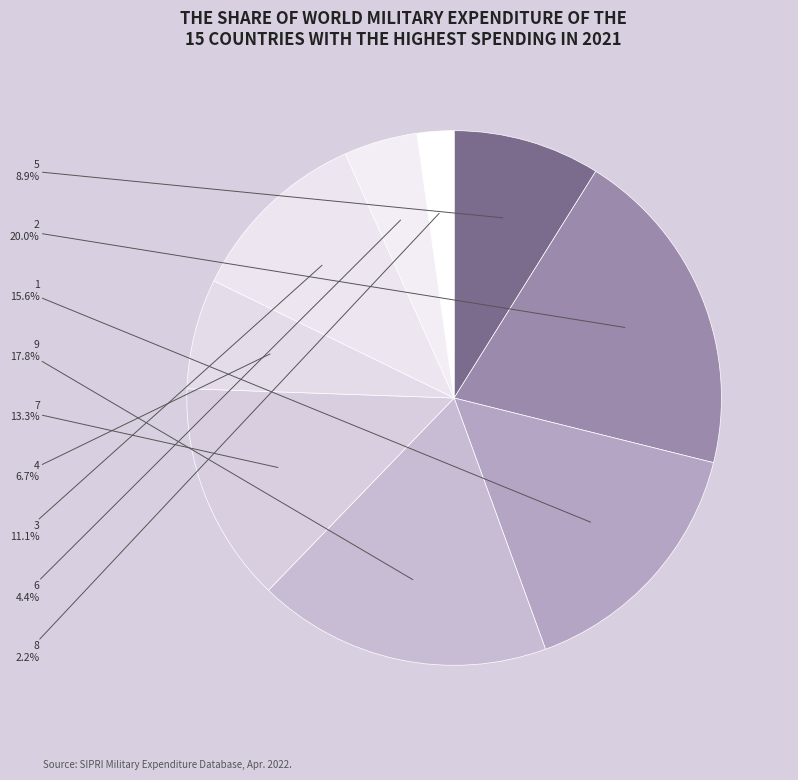

Which category has the biggest portion of the pie?

2